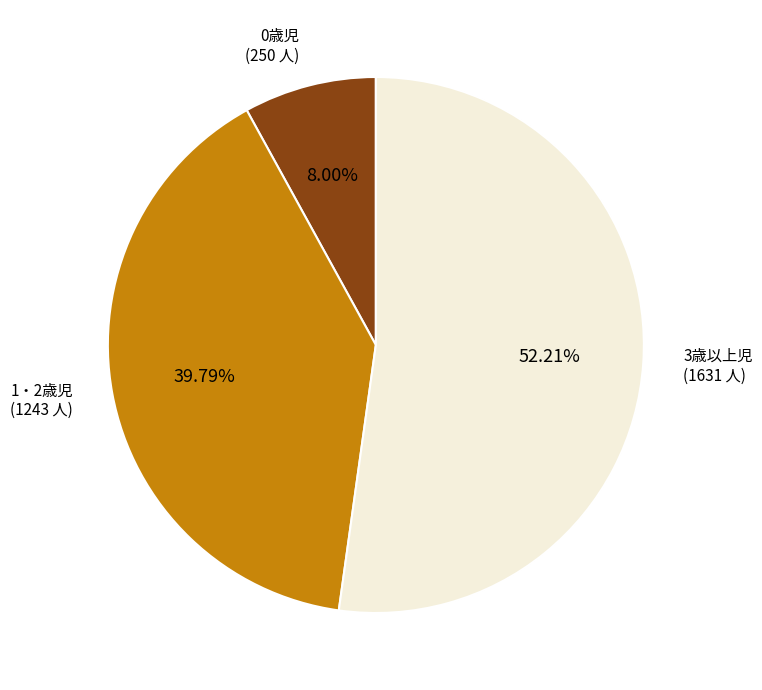

Does any single category account for the majority?

Yes